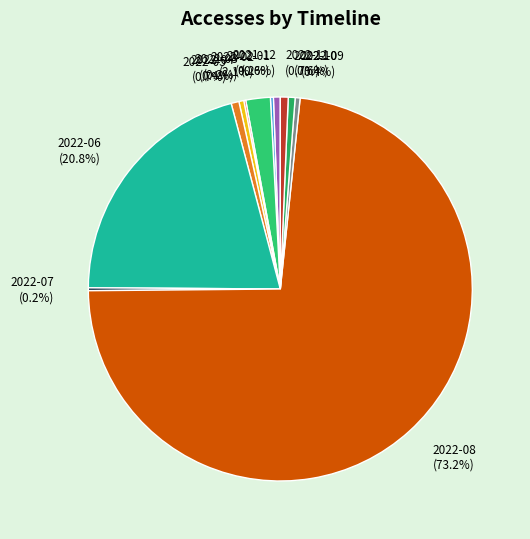

Which slice is the largest?

2022-08